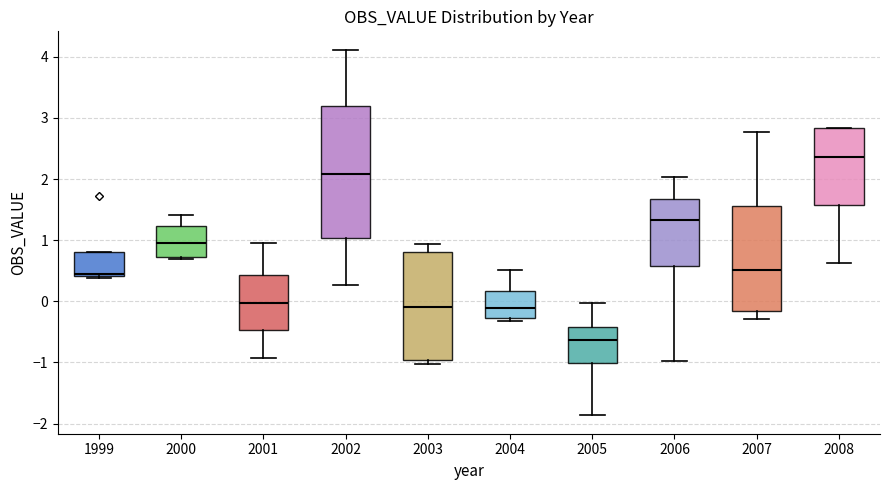

Reading left to right, read every box against the y-axis: the position of its median line, the range the box covers, and the ends of its whiskers. The values are not printed on the chart, so give them approximately, as read against the axis.

1999: median 0.5, box 0.4 to 0.8, whiskers 0.4 to 0.8
2000: median 1.0, box 0.7 to 1.2, whiskers 0.7 (just below the box's lower edge) to 1.4
2001: median 0.0, box -0.5 to 0.4, whiskers -0.9 to 0.9
2002: median 2.1, box 1.0 to 3.2, whiskers 0.3 to 4.1
2003: median -0.1, box -1.0 to 0.8, whiskers -1.0 (just below the box's lower edge) to 0.9
2004: median -0.1, box -0.3 to 0.2, whiskers -0.3 (just below the box's lower edge) to 0.5
2005: median -0.6, box -1.0 to -0.4, whiskers -1.9 to 0.0
2006: median 1.3, box 0.6 to 1.7, whiskers -1.0 to 2.0
2007: median 0.5, box -0.2 to 1.6, whiskers -0.3 to 2.8
2008: median 2.4, box 1.6 to 2.8, whiskers 0.6 to 2.8